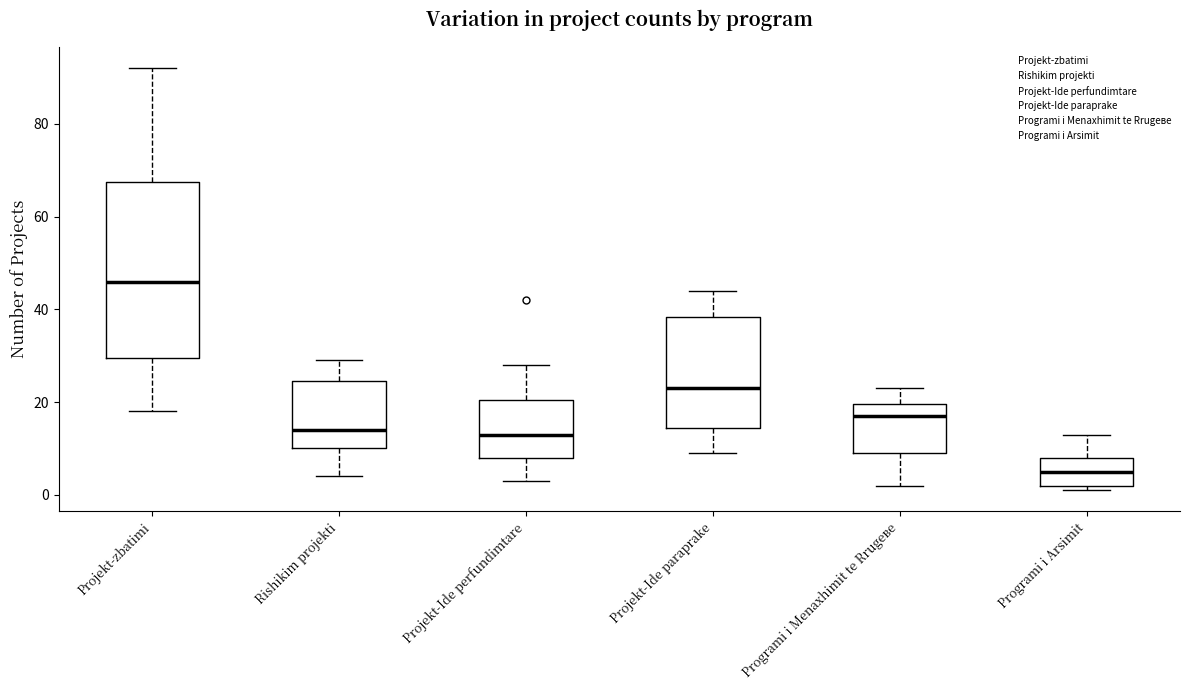

Reading left to right, transcribe this box plot: for each box, give where its median line is, the range the box spans, and where its two whiskers end, as read against the y-axis. The values are not printed on the chart, so give them approximately, as read against the axis.

Projekt-zbatimi: median 46, box 30 to 68, whiskers 18 to 92
Rishikim projekti: median 14, box 10 to 24, whiskers 4 to 30
Projekt-Ide perfundimtare: median 14, box 8 to 20, whiskers 4 to 28
Projekt-Ide paraprake: median 24, box 14 to 38, whiskers 10 to 44
Programi i Menaxhimit te Rrugeве: median 18, box 10 to 20, whiskers 2 to 24
Programi i Arsimit: median 6, box 2 to 8, whiskers 2 (just below the box's lower edge) to 14